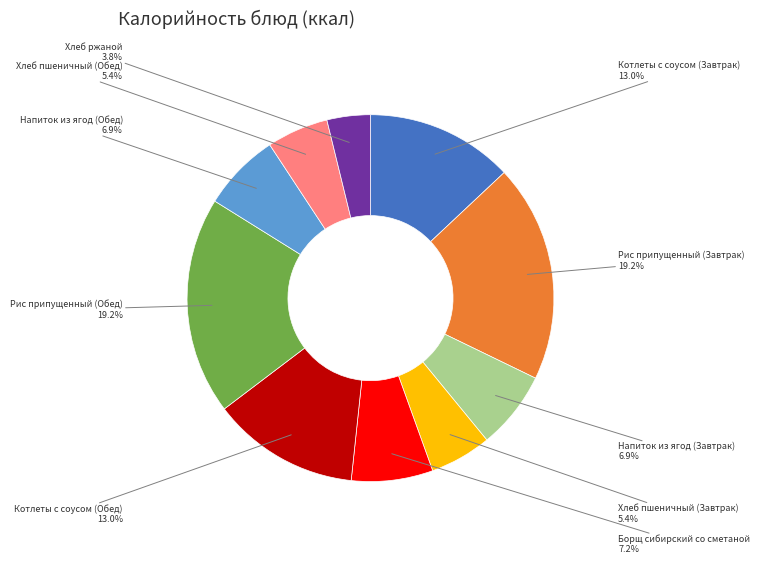

Is there any slice that represents more than half of the pie?

No